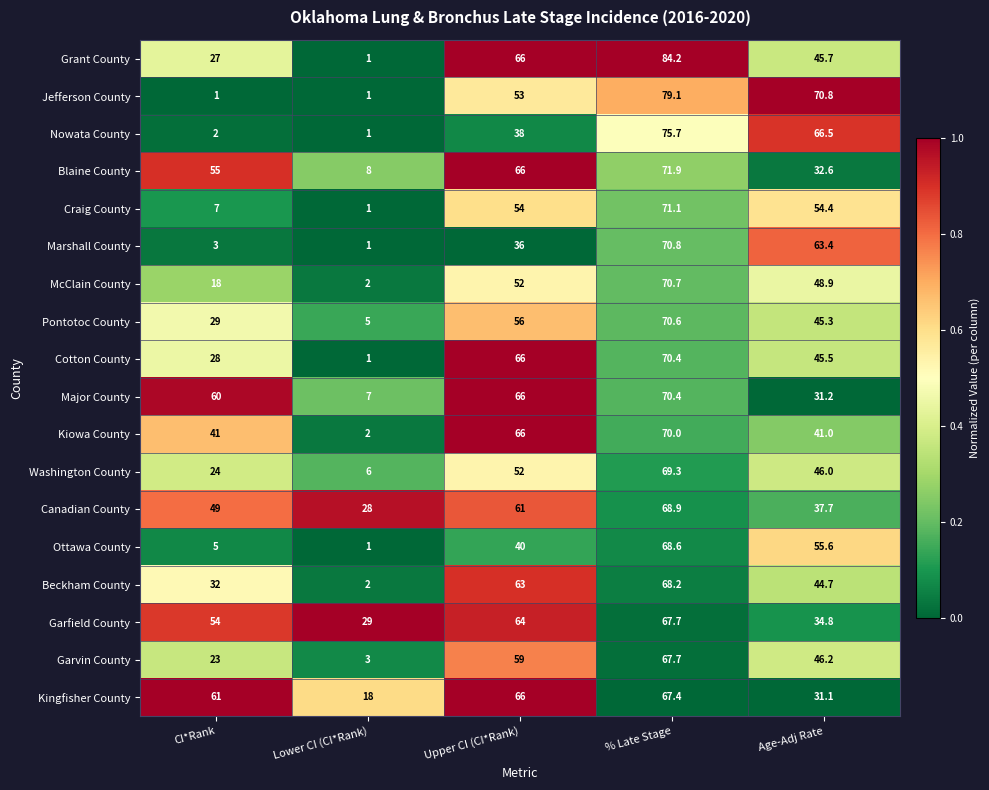

The Ottawa County series shows 68.6 at % Late Stage. True or false?

True